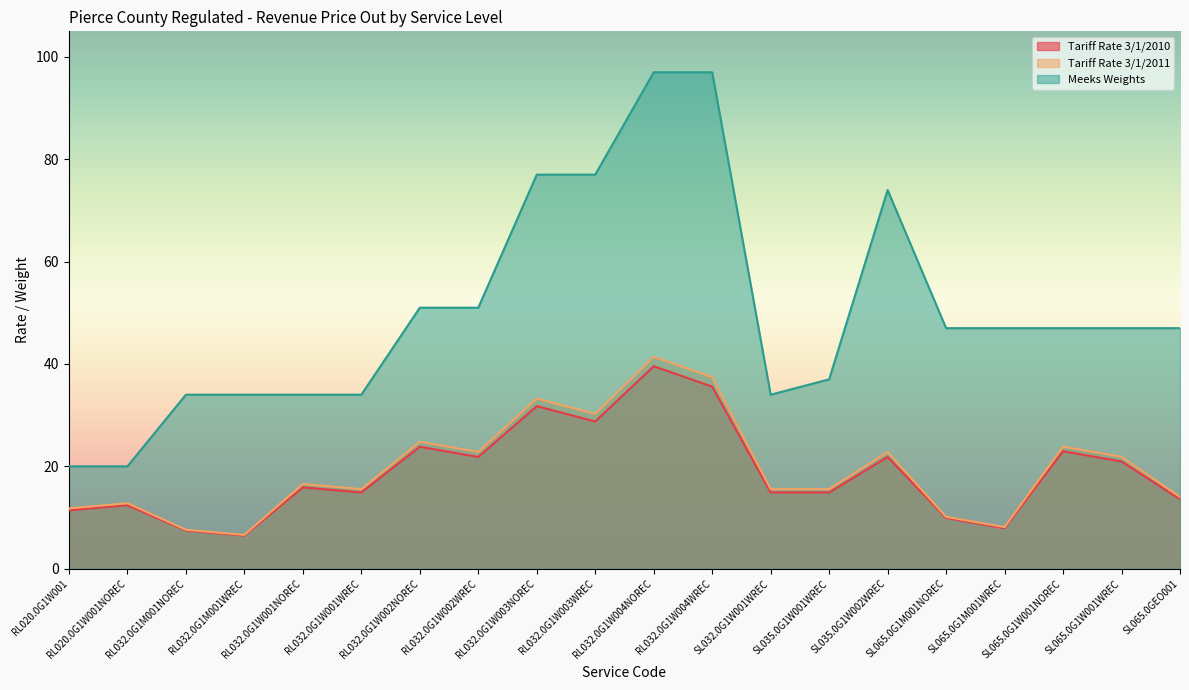

True or false: Meeks Weights has a value of 14.1 at RL032.0G1M001WREC.

False